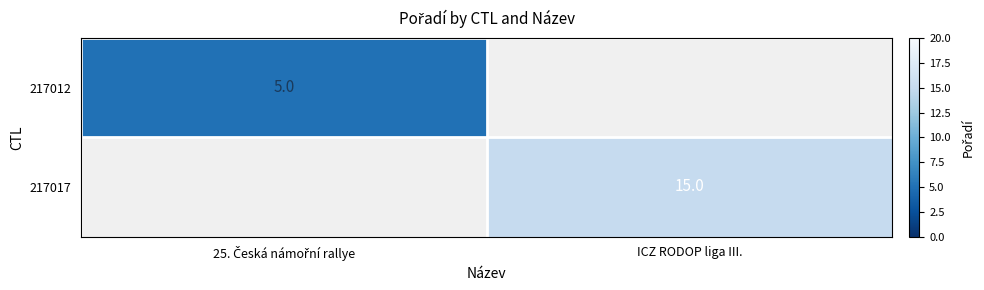

True or false: 217017 has a value of 15 at ICZ RODOP liga III..

True